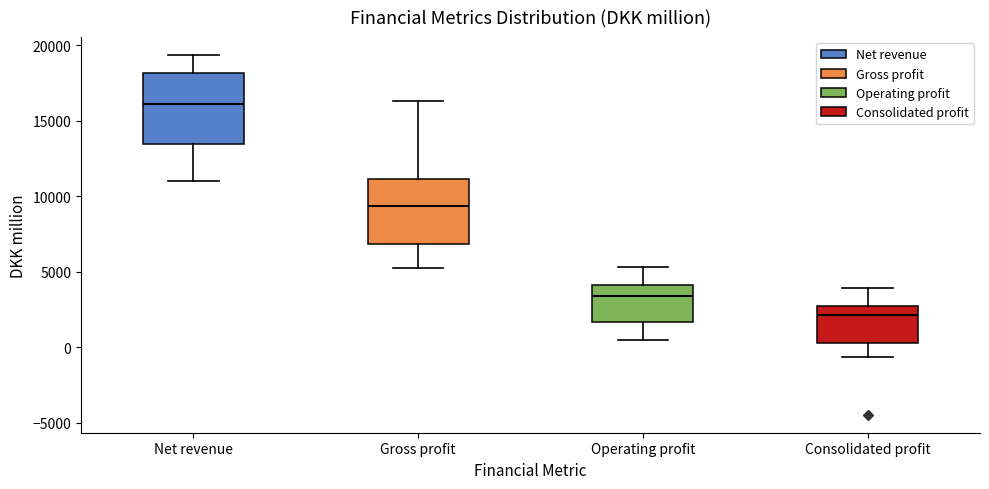

Reading left to right, read every box against the y-axis: the position of its median line, the range the box covers, and the ends of its whiskers. The values are not printed on the chart, so give them approximately, as read against the axis.

Net revenue: median 16000, box 13500 to 18000, whiskers 11000 to 19500
Gross profit: median 9500, box 7000 to 11000, whiskers 5500 to 16500
Operating profit: median 3500, box 1500 to 4000, whiskers 500 to 5500
Consolidated profit: median 2000, box 0 to 2500, whiskers -500 to 4000